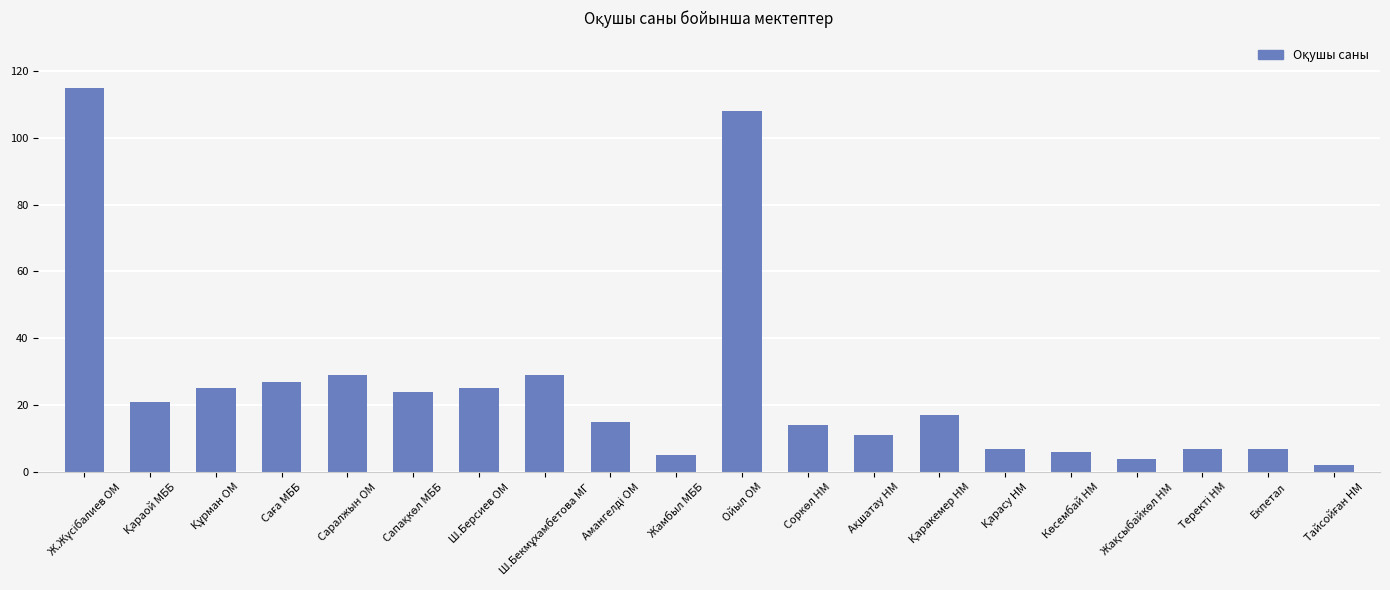

What is the sum of all values?

498